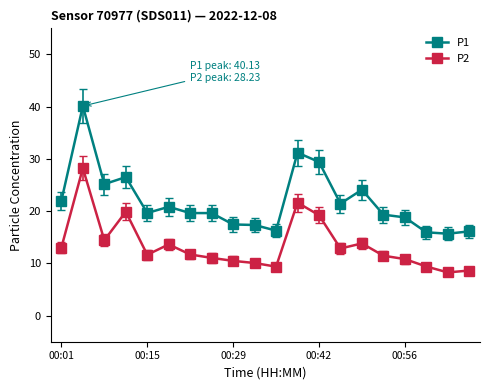

Rank the series by their average value, from lowest to highest.

P2, P1